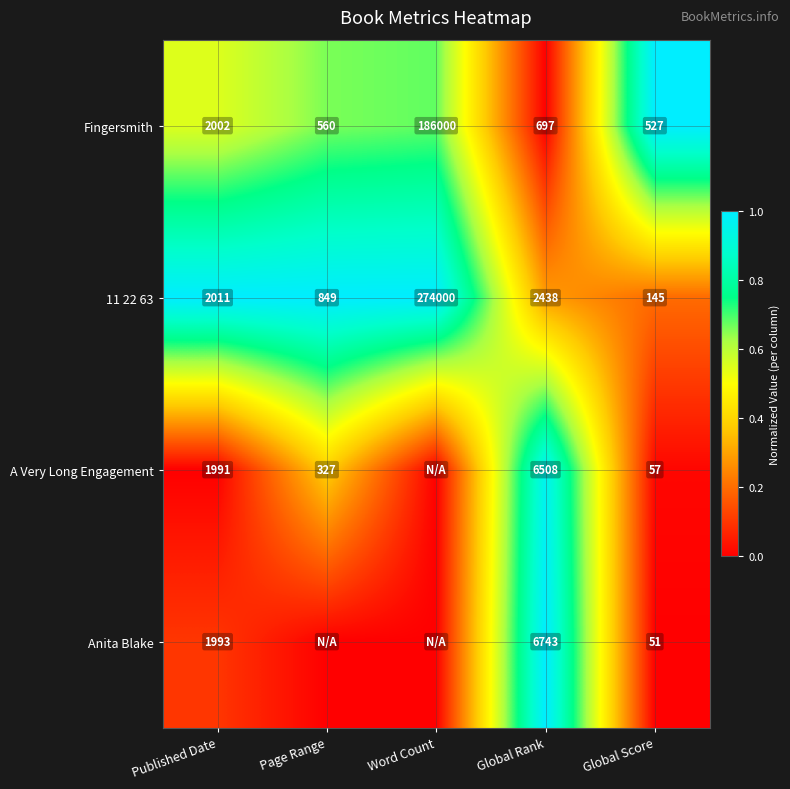

What is the sum of all 11 22 63 values?

279443